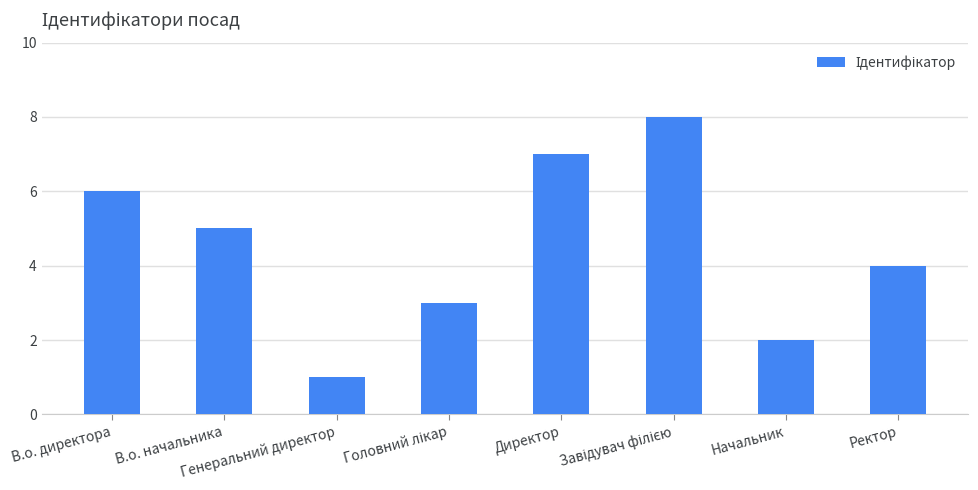

What is the maximum value shown in the chart?

8